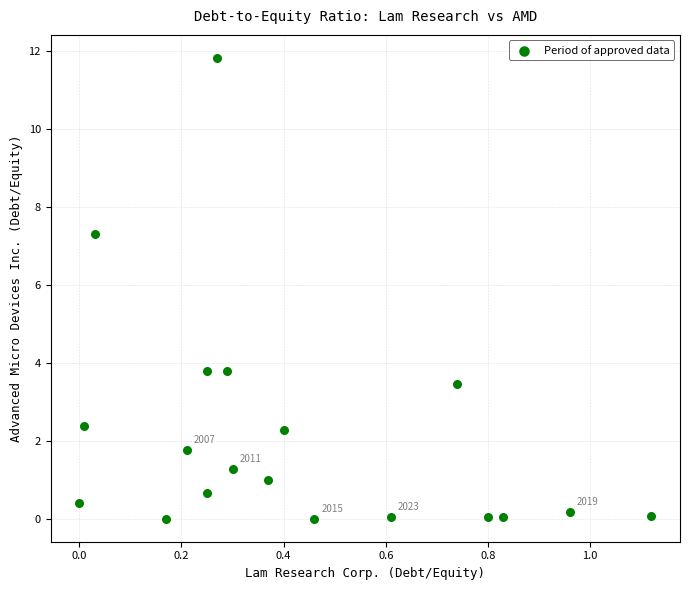

What is the range of Y values (max minus min)?

11.8